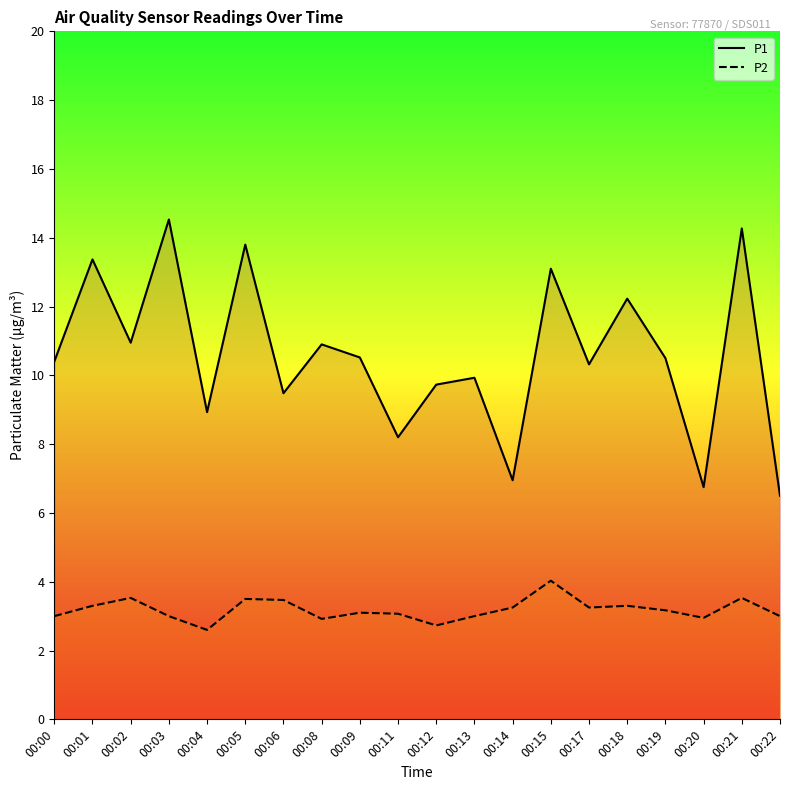

Which category has the highest value in the P1 series?

00:03